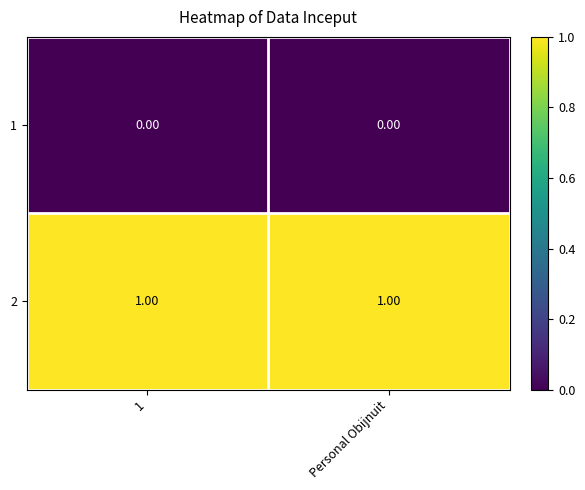

What is the difference between the highest and lowest values at 1?

1